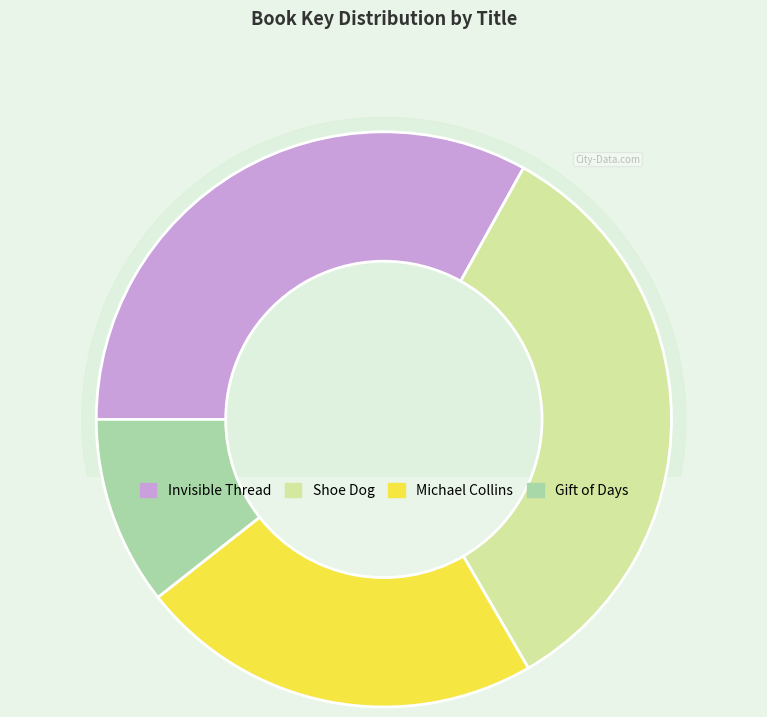

What percentage is the Shoe Dog slice, to the nearest percent?

34%